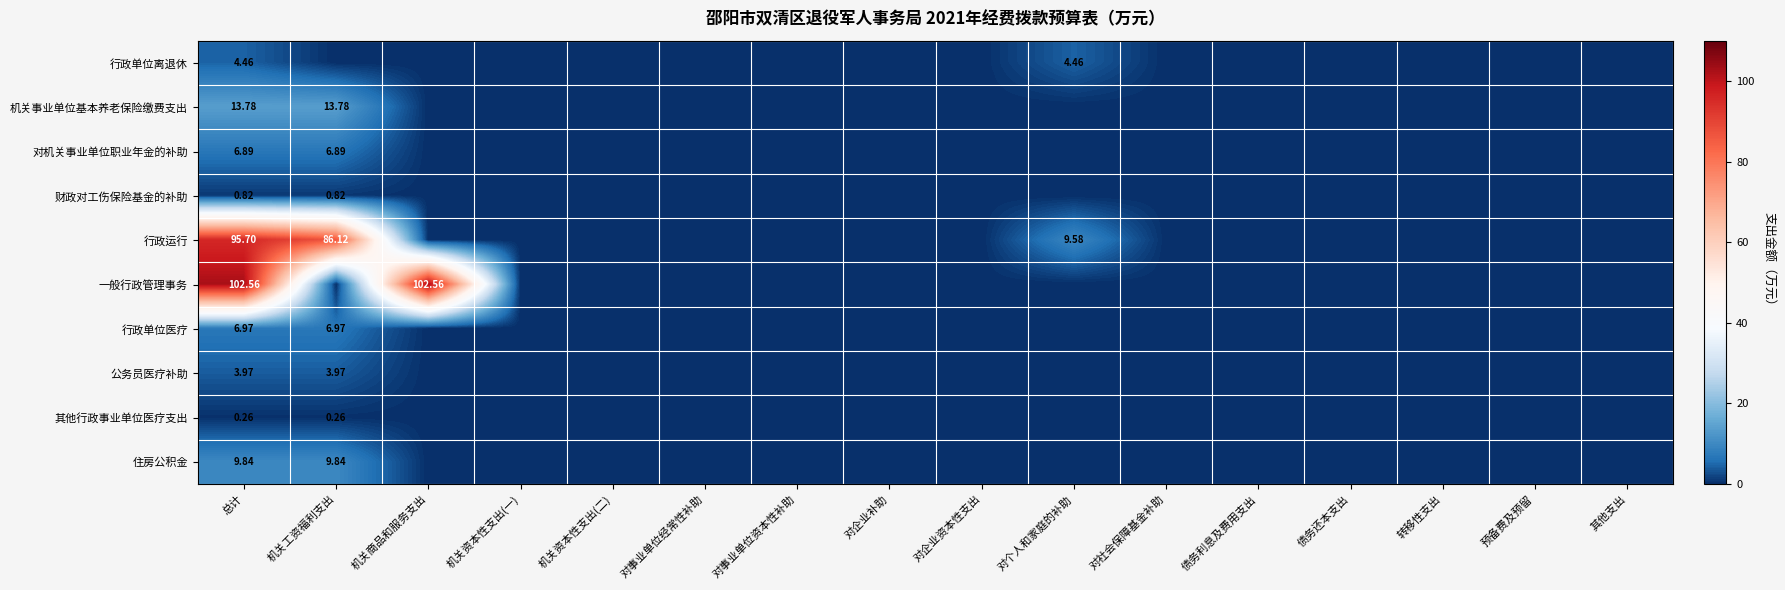

What is the difference between the maximum and second lowest values in the 行政运行 series?

95.7